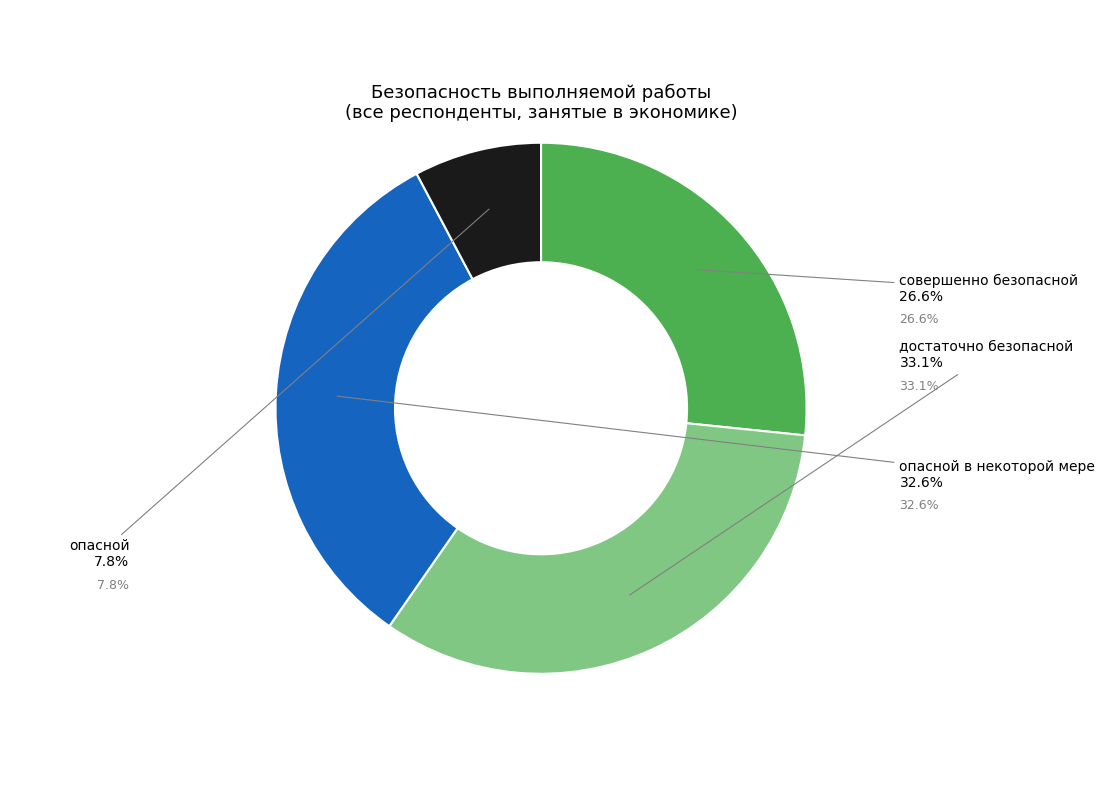

Which category has the smallest portion of the pie?

опасной